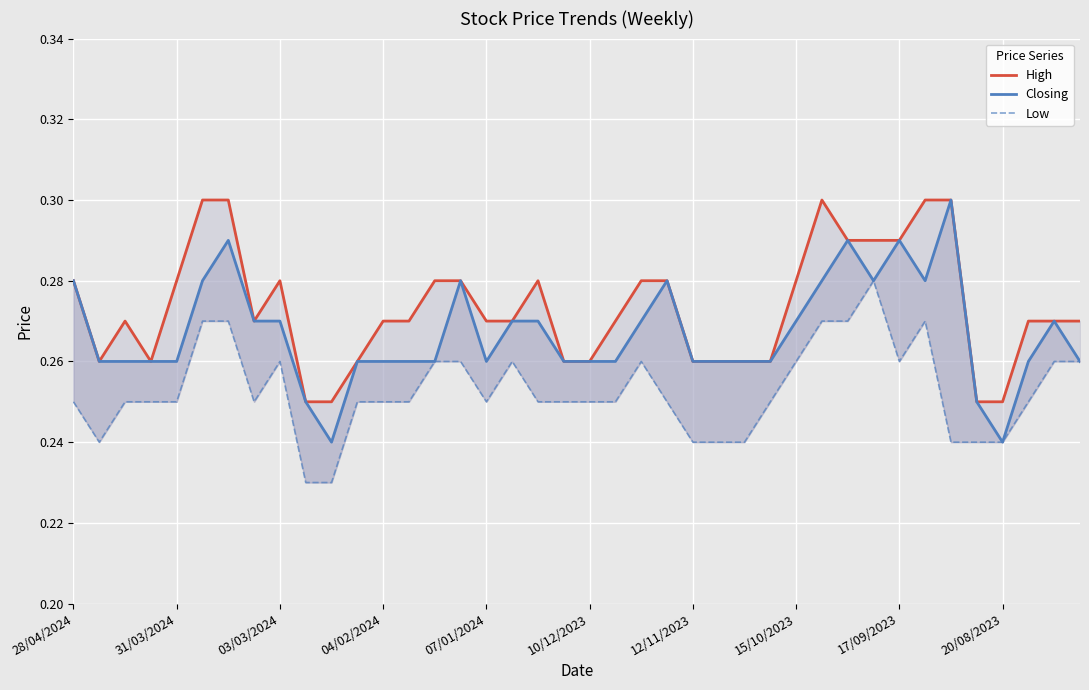

Is it true that High equals 0.1 at 39?

False